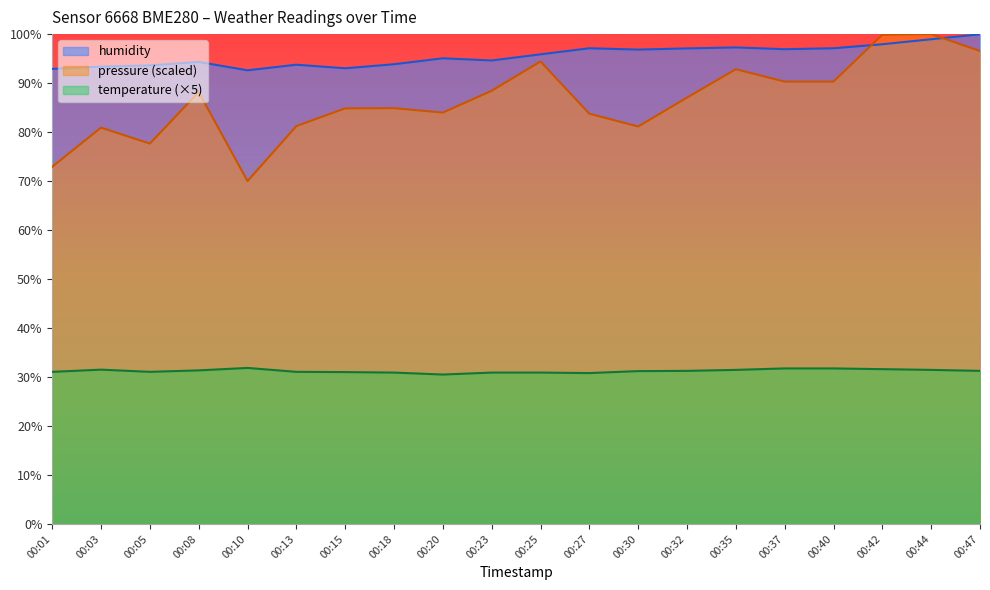

List the series in order of their peak value, lowest first.

temperature, humidity, pressure